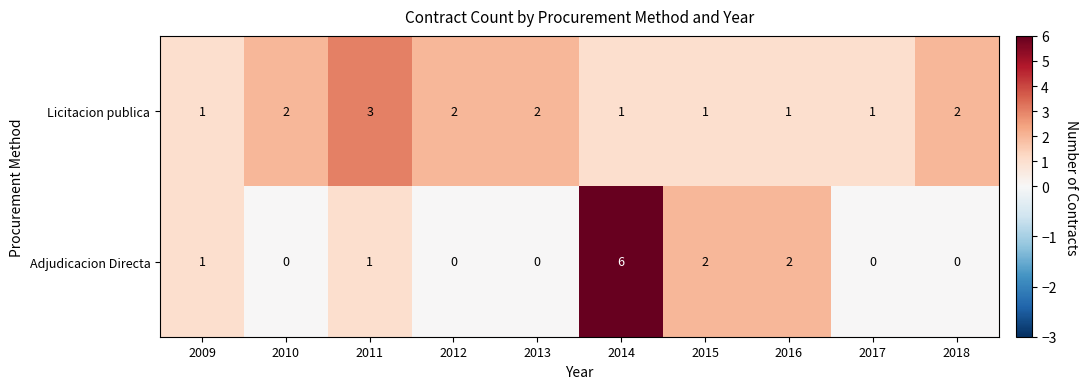

Reading left to right, transcribe all the data shown in this chart.

Licitacion publica: 2009=1	2010=2	2011=3	2012=2	2013=2	2014=1	2015=1	2016=1	2017=1	2018=2
Adjudicacion Directa: 2009=1	2010=0	2011=1	2012=0	2013=0	2014=6	2015=2	2016=2	2017=0	2018=0